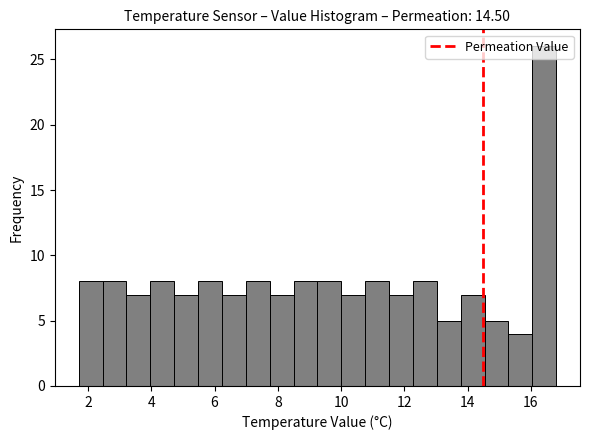

Around what value on the x-axis is the tallest bar? Give the approximate position of its centre, as read against the axis.

16.4